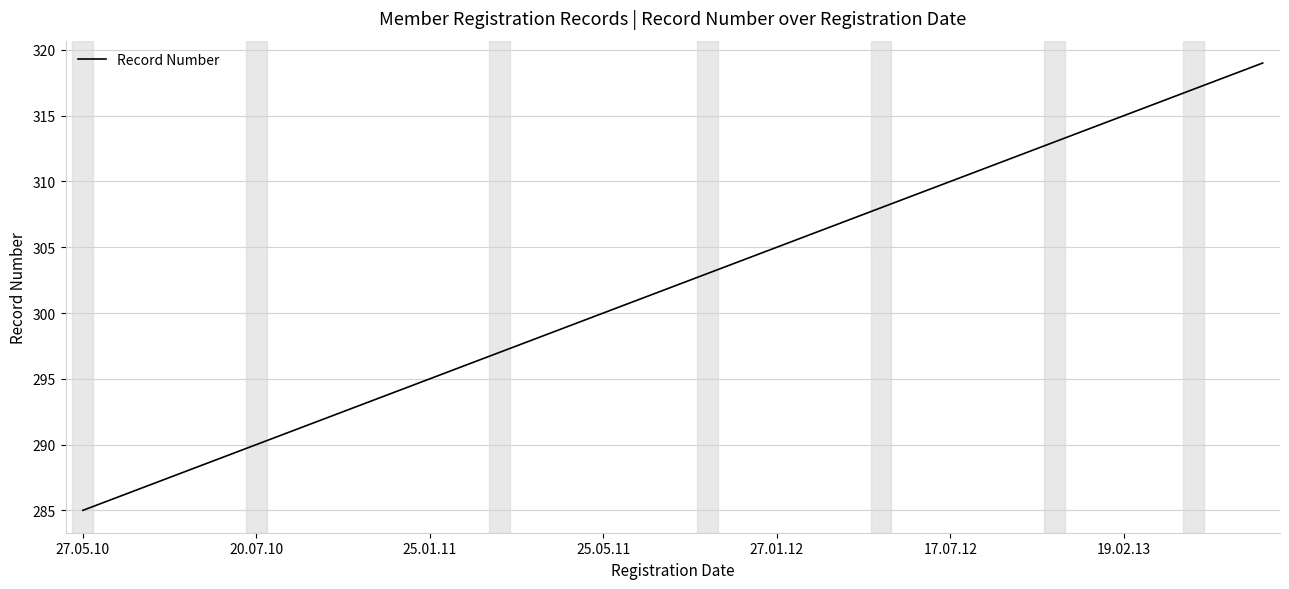

What is the minimum value shown in the chart?

285